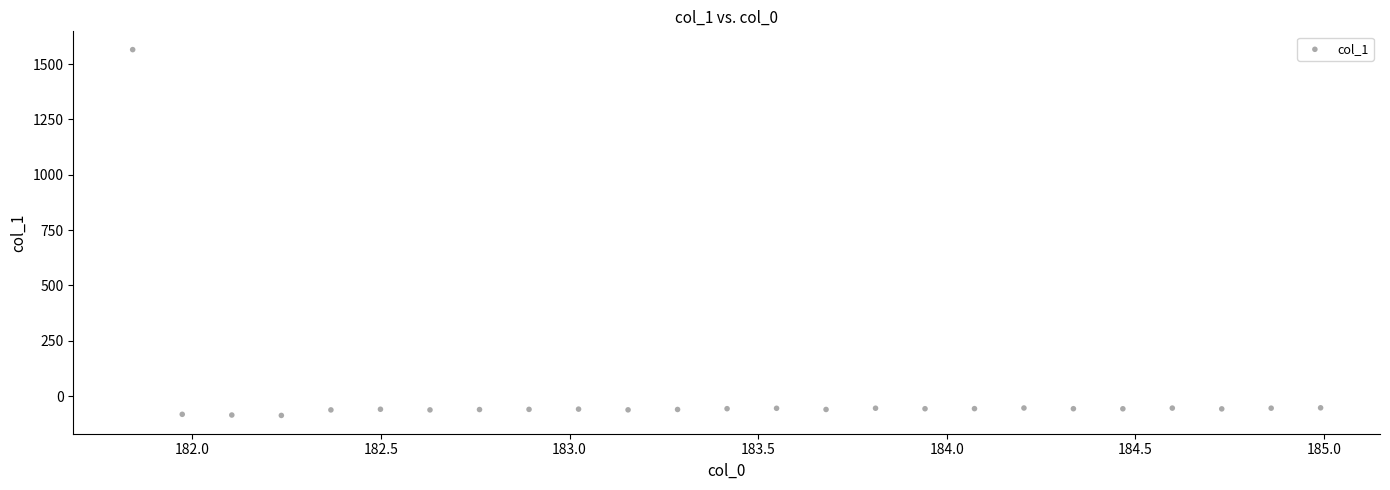

What is the range of X values (max minus min)?

3.1